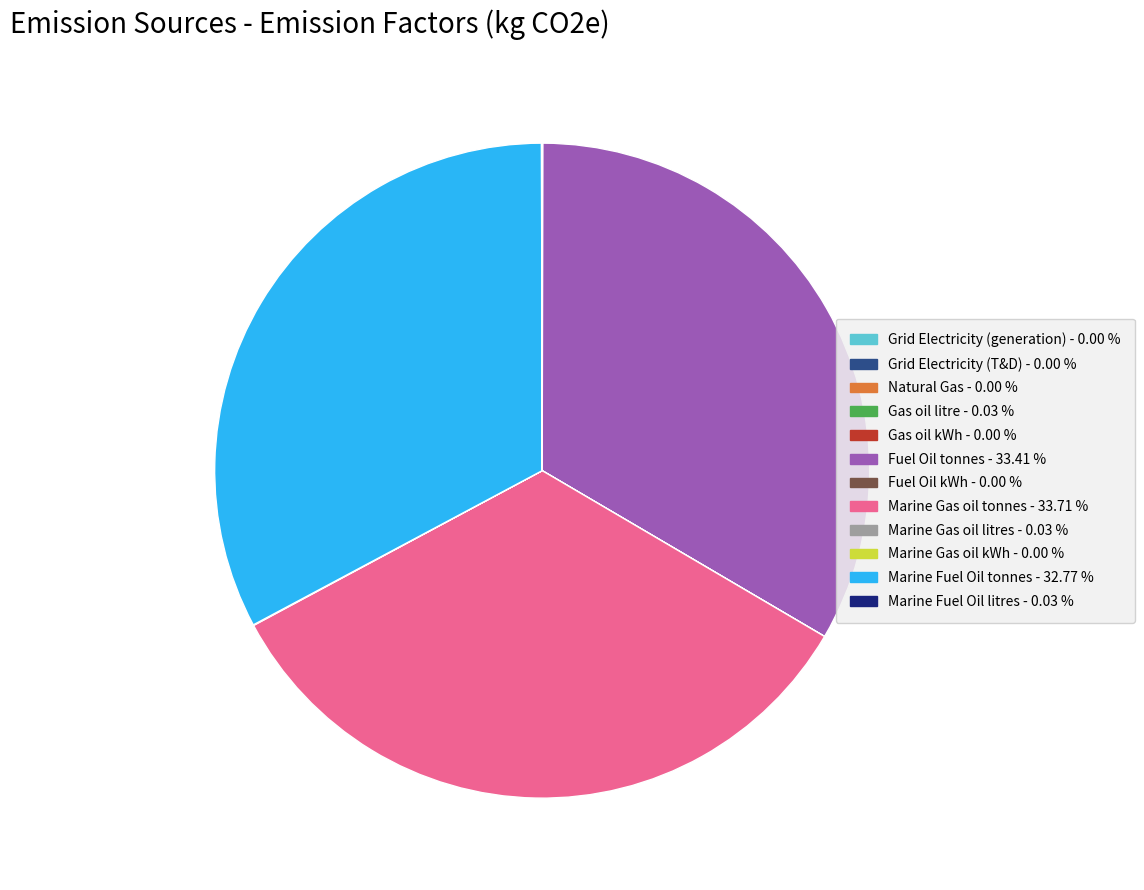

Is there a majority slice in this chart?

No